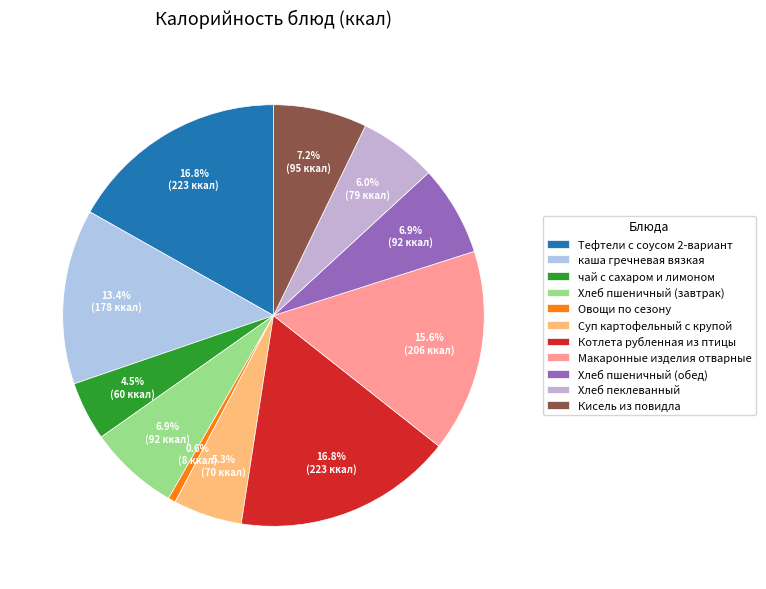

How many segments does this pie chart have?

11